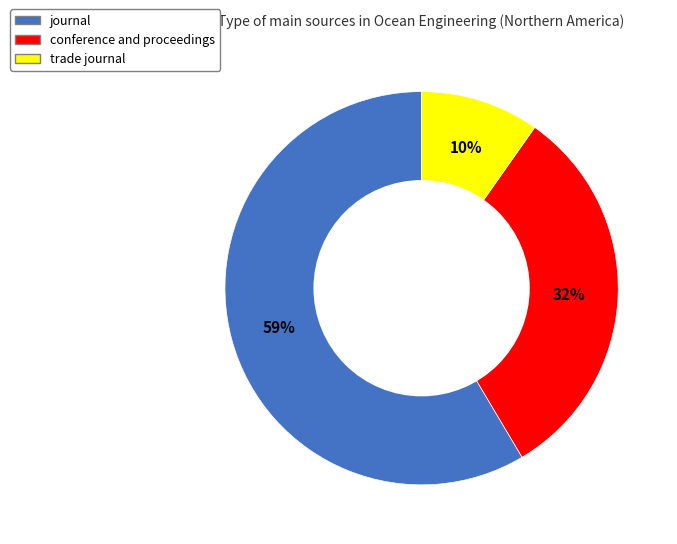

To the nearest percent, what is the average slice percentage?

33%